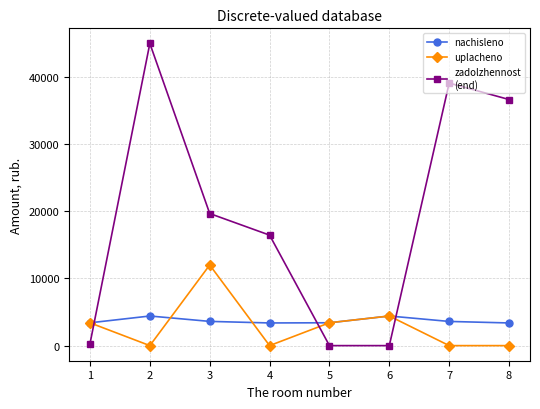

What is the total value across all series at 2?

49382.9